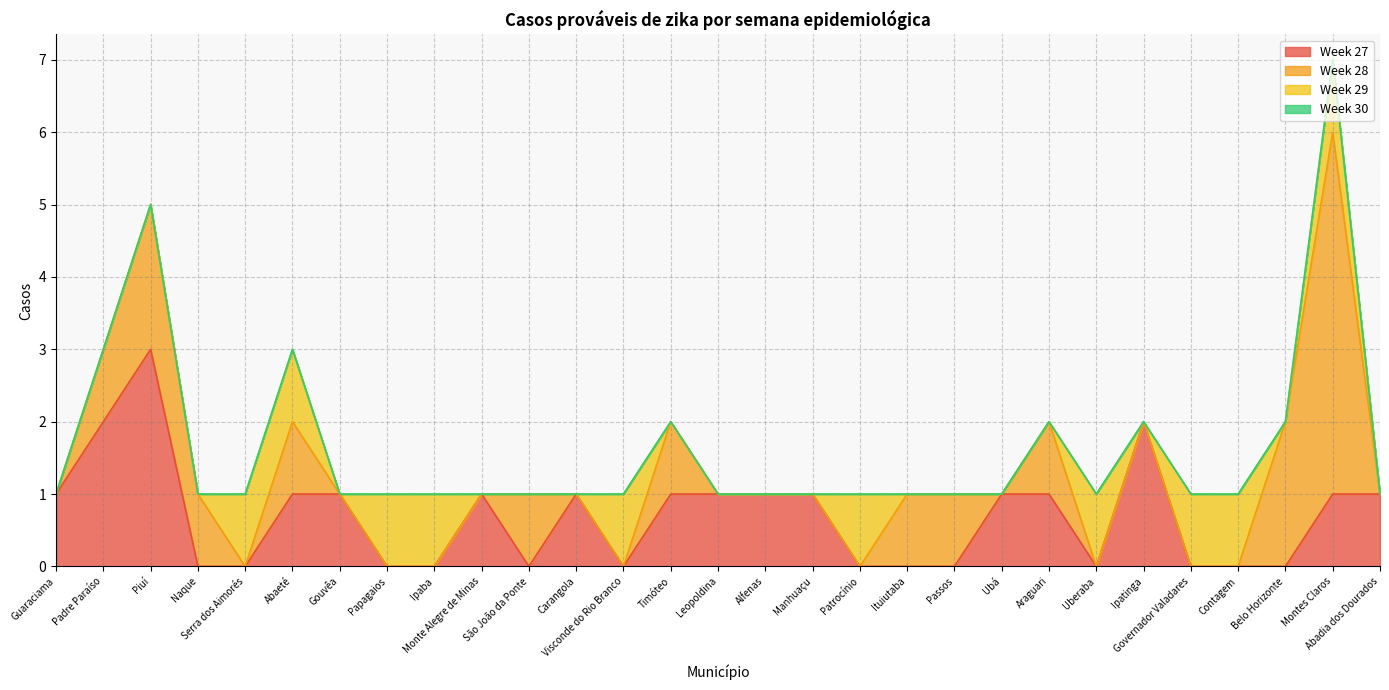

The value of Week 27 at Belo Horizonte is -1. True or false?

False